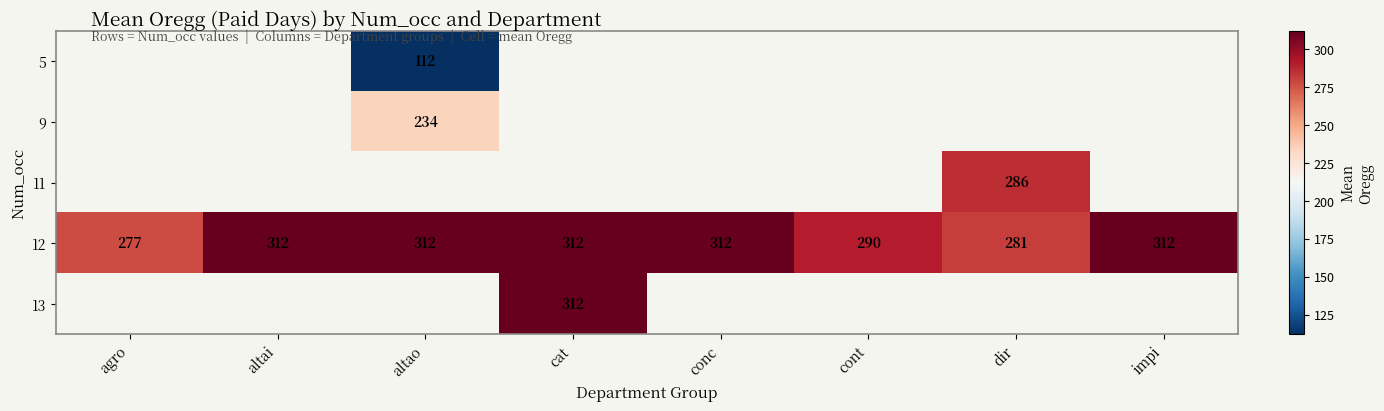

Which category has the lowest value across all series?

altao